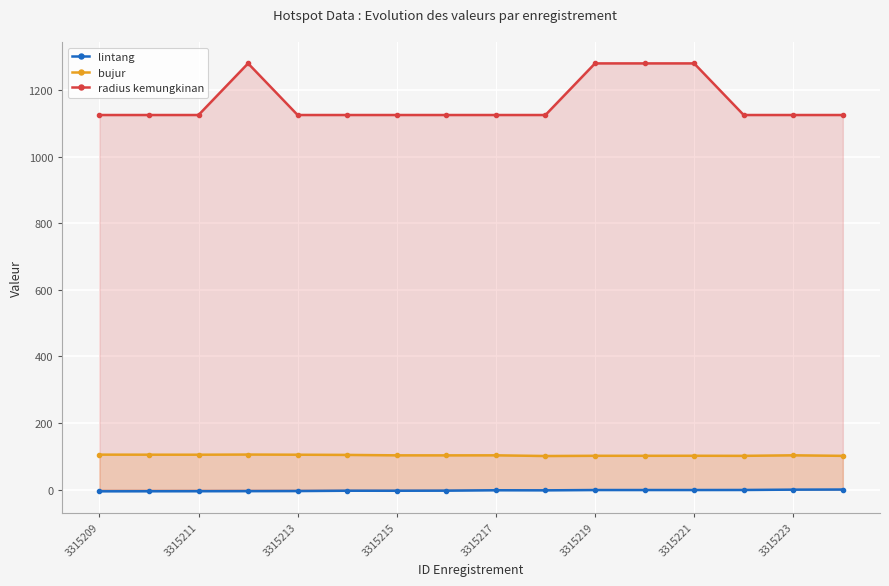

How many distinct data groups are displayed?

3